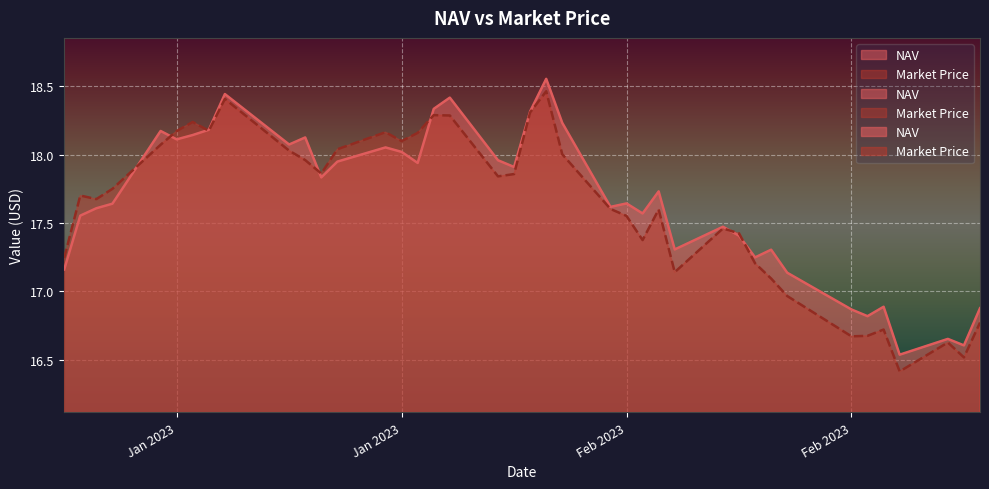

At which label does NAV reach its peak?

2023-02-02